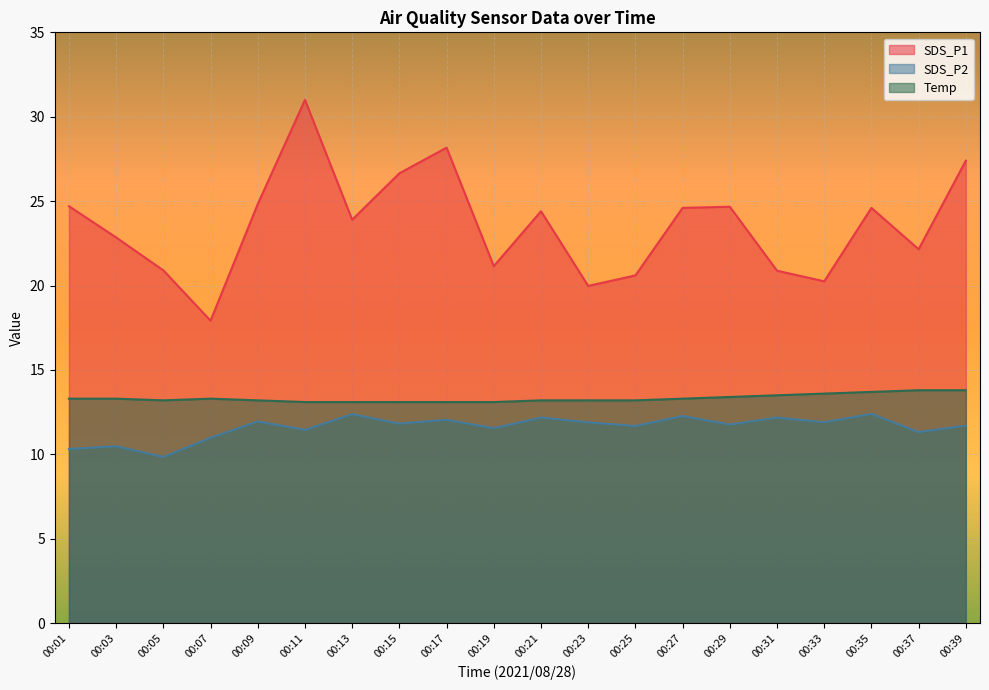

True or false: Temp and SDS_P1 cross at least once.

False